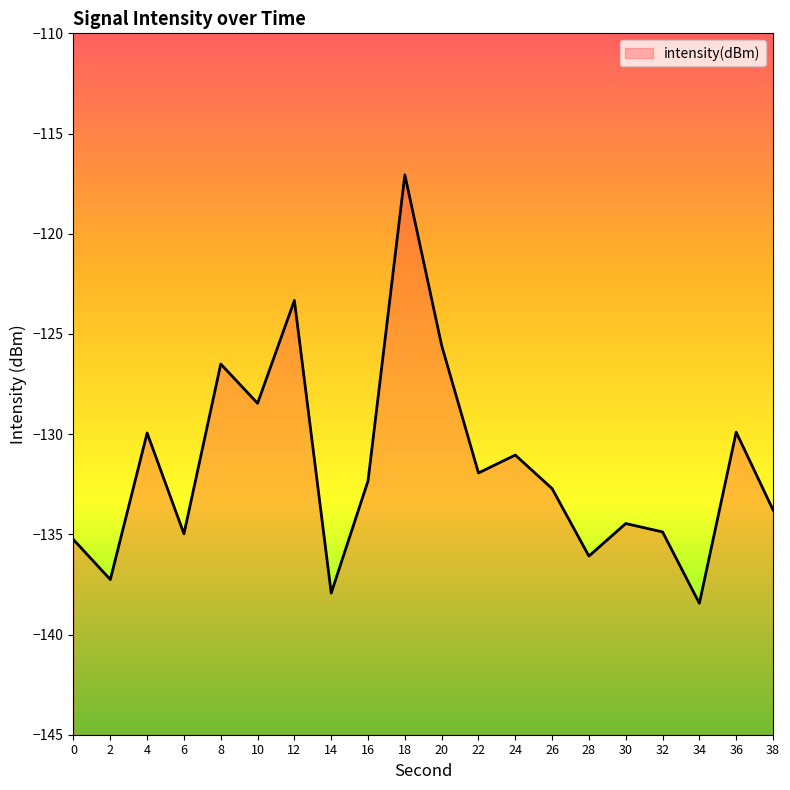

Does the chart display data point markers on the line(s)?

No